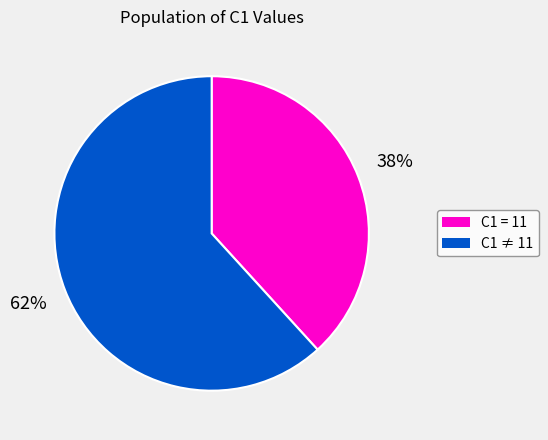

To the nearest percent, what is the average slice percentage?

50%